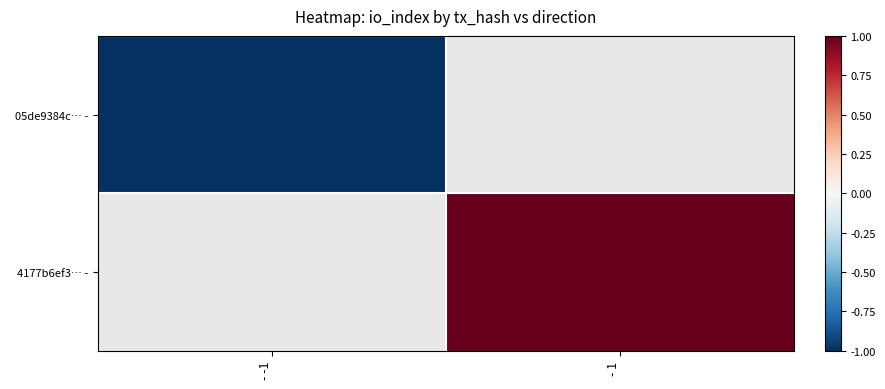

At which category does the chart reach its minimum across all series?

- -1